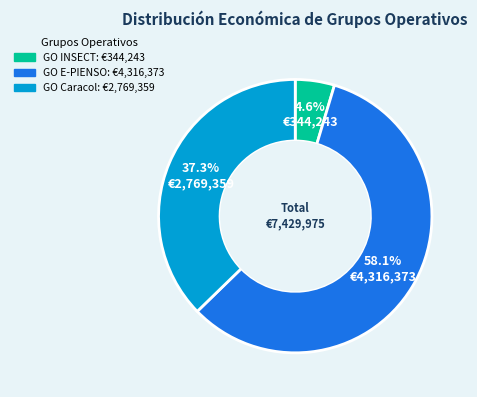

The GO E-PIENSO slice represents 49% of the pie. True or false?

False